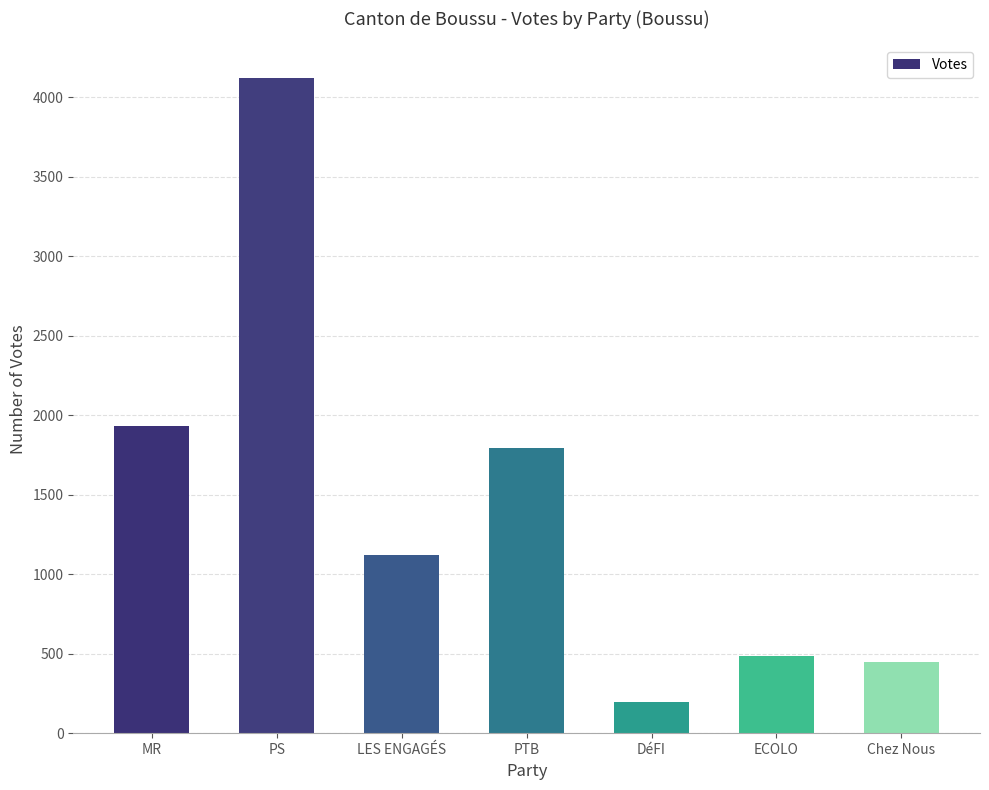

True or false: the data shows 1931 at MR.

True